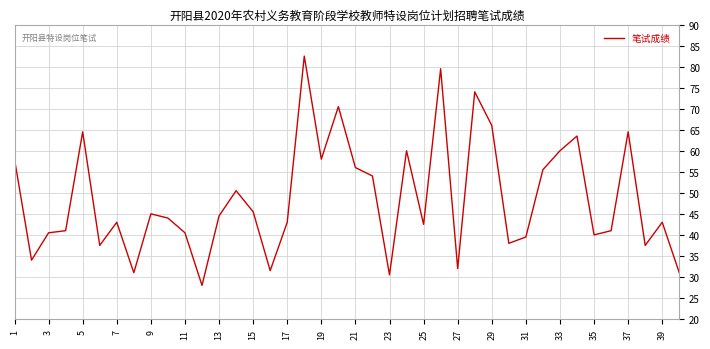

What is the greatest value displayed?

82.5